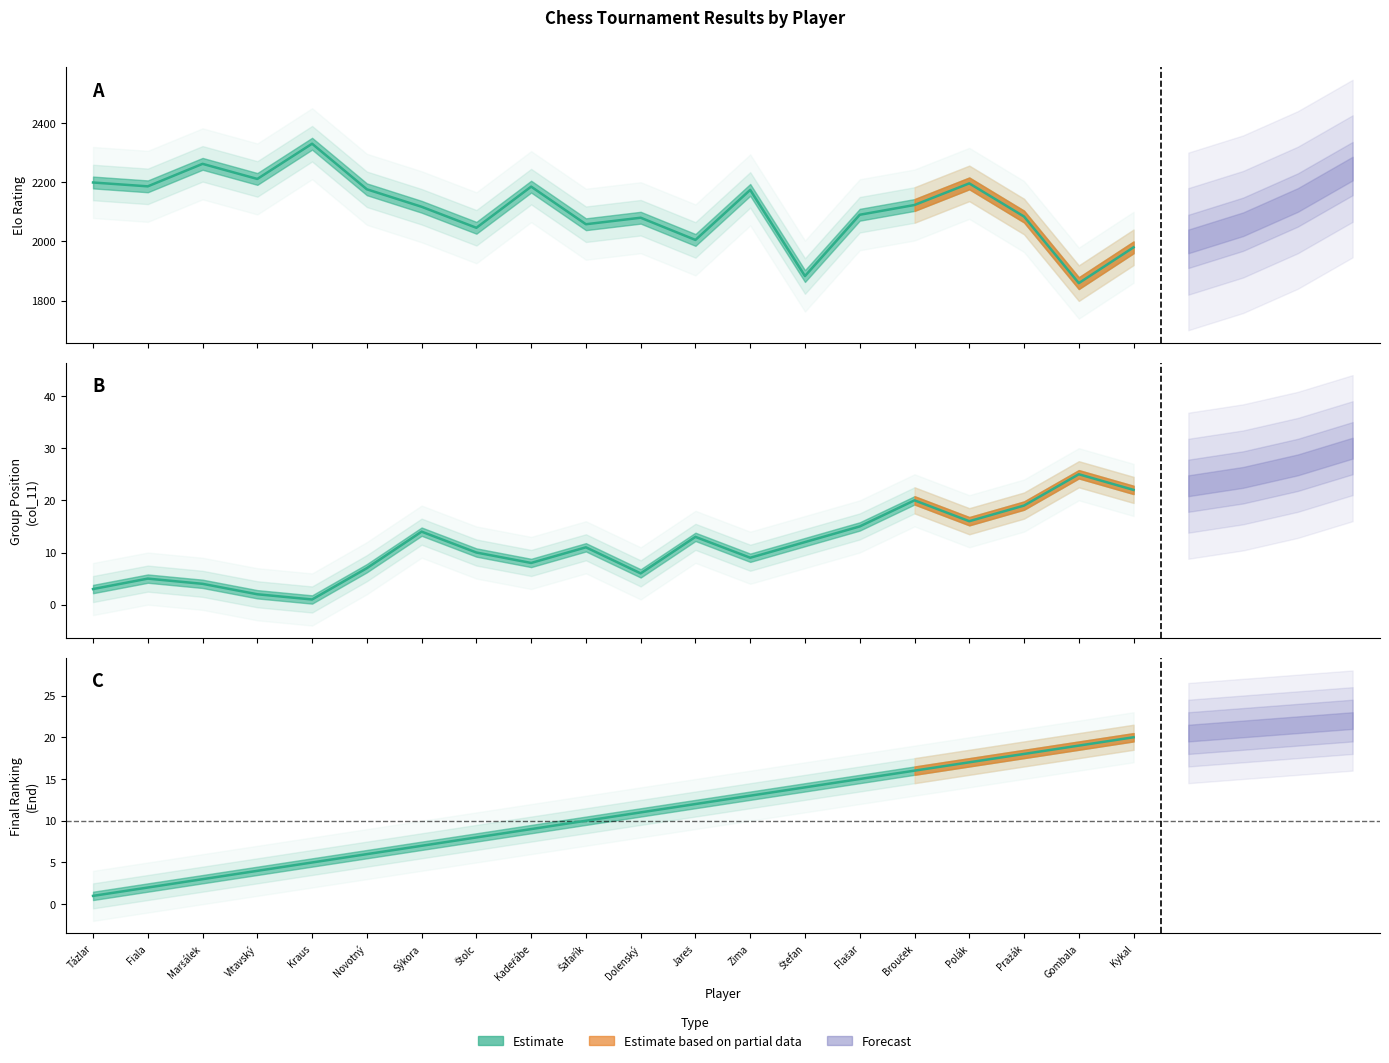

How many data points in Elo are less than 2123?

10